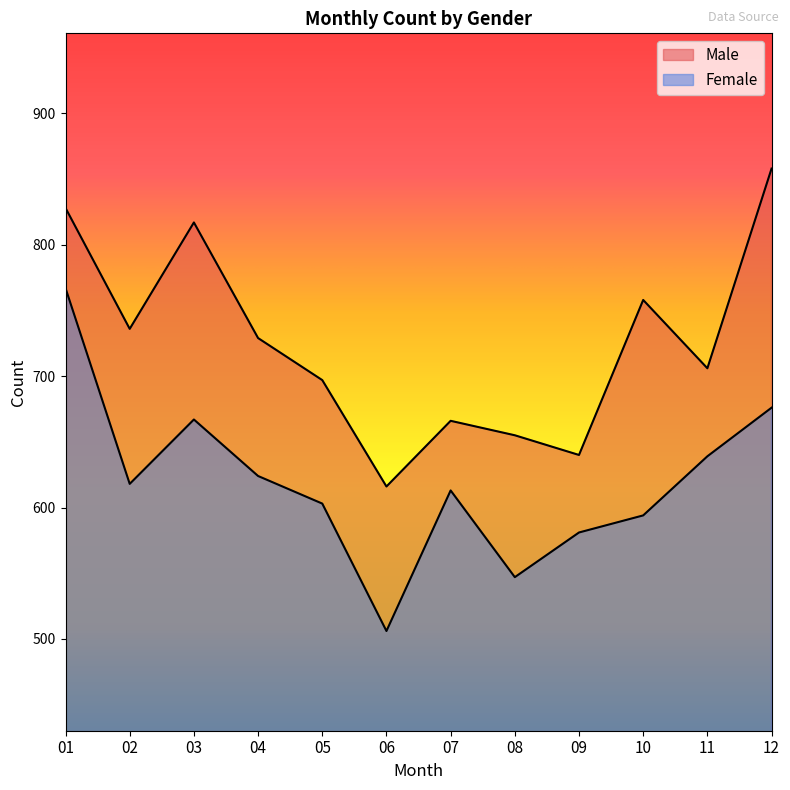

Reading left to right, what are all the values shown in this chart?

Male: 828	736	817	729	697	616	666	655	640	758	706	858
Female: 767	618	667	624	603	506	613	547	581	594	639	676